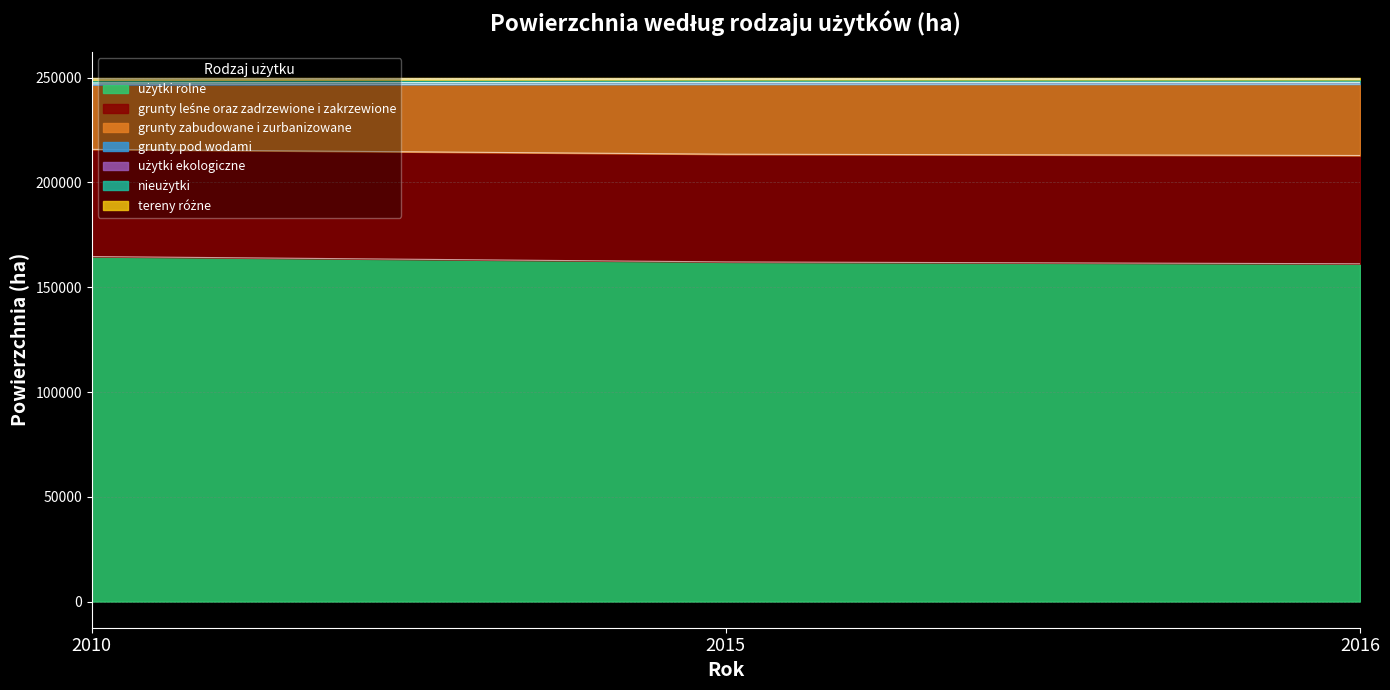

Where does the użytki ekologiczne series first go above 249160?

2015